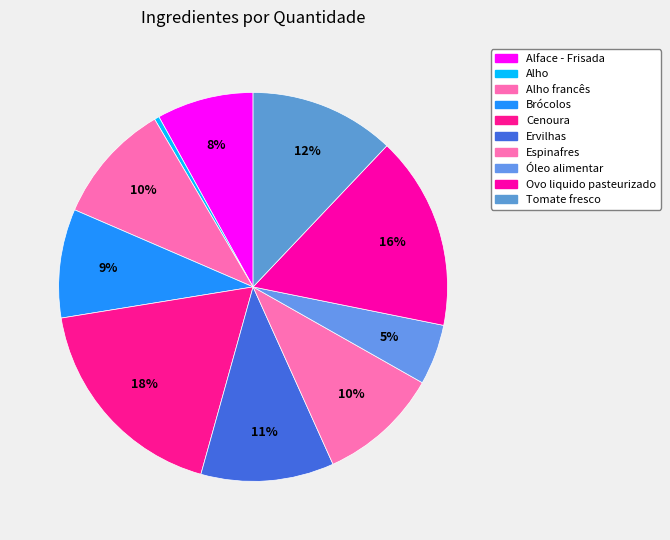

How many slices are in this pie chart?

10